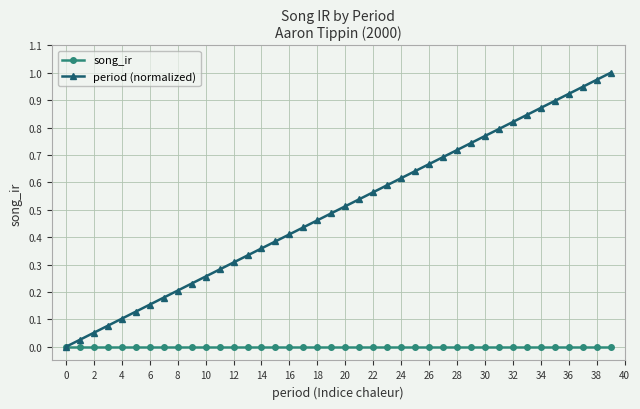

List the series in order of their overall mean, lowest first.

song_ir, period (normalized)